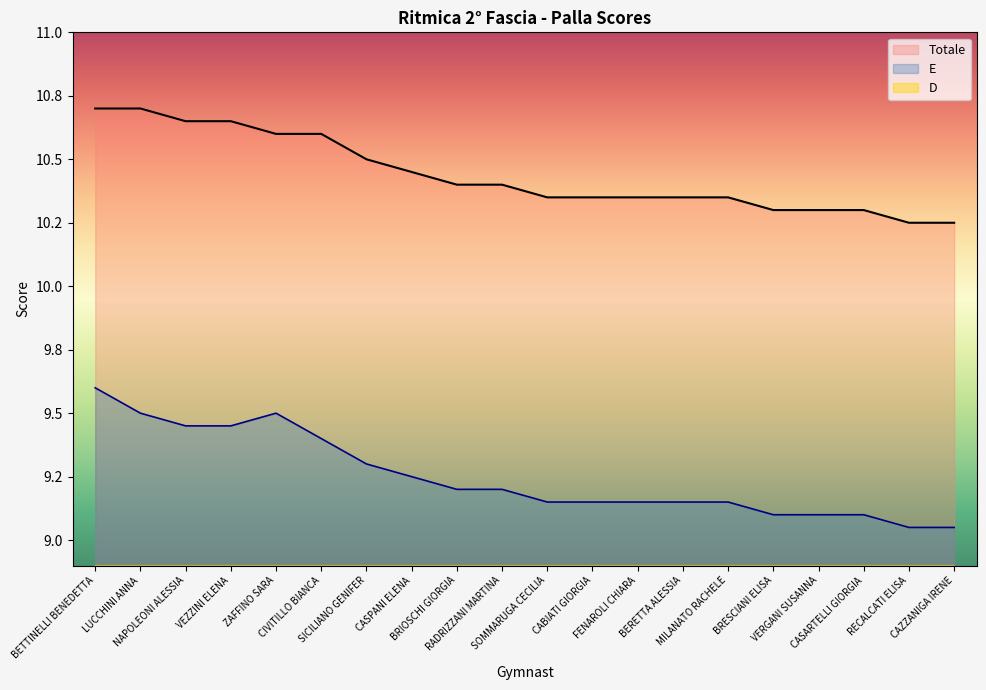

What is the minimum value for Totale?

10.2